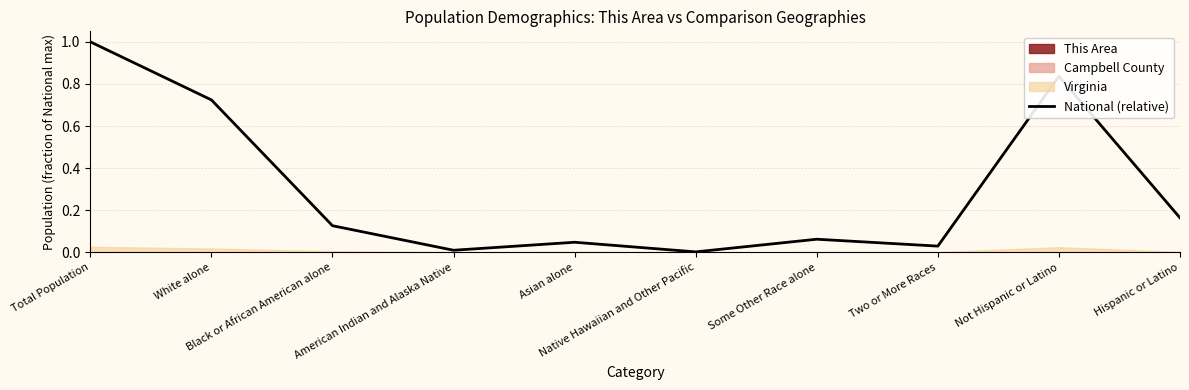

Between Hispanic or Latino and Native Hawaiian and Other Pacific, which is larger?

Hispanic or Latino